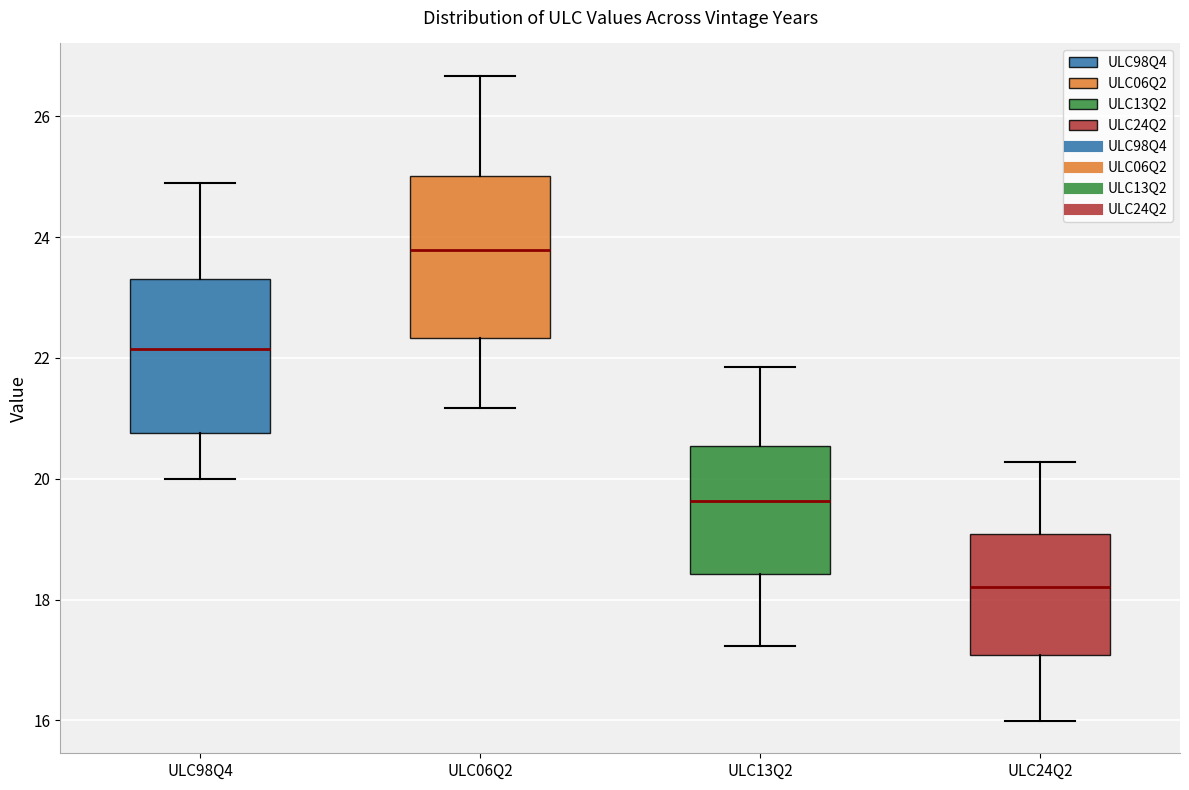

Reading left to right, transcribe this box plot: for each box, give where its median line is, the range the box spans, and where its two whiskers end, as read against the y-axis. The values are not printed on the chart, so give them approximately, as read against the axis.

ULC98Q4: median 22.2, box 20.8 to 23.4, whiskers 20.0 to 25.0
ULC06Q2: median 23.8, box 22.4 to 25.0, whiskers 21.2 to 26.6
ULC13Q2: median 19.6, box 18.4 to 20.6, whiskers 17.2 to 21.8
ULC24Q2: median 18.2, box 17.0 to 19.0, whiskers 16.0 to 20.2